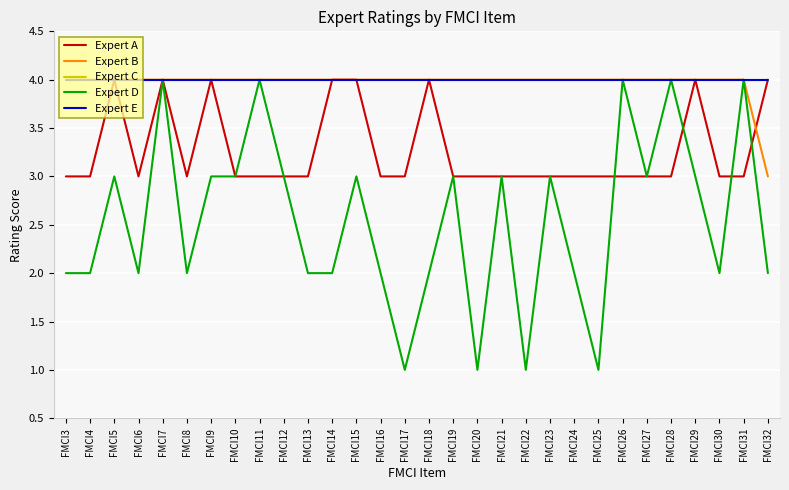

At how many categories does at least one series exceed 3?

30